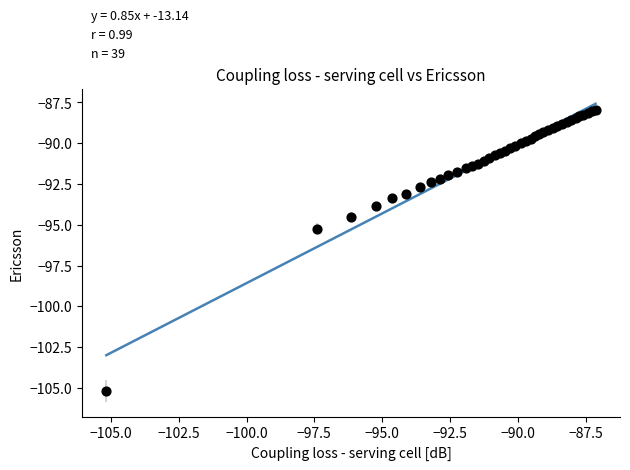

What Y value in the scatter plot is closest to -96?

-95.2